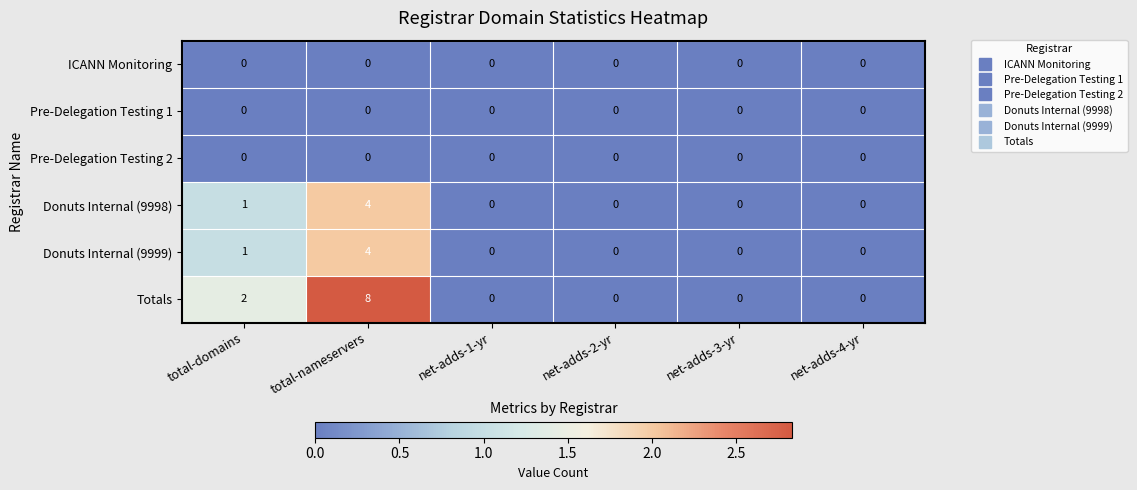

The value of Donuts Internal (9998) at net-adds-1-yr is 0. True or false?

True